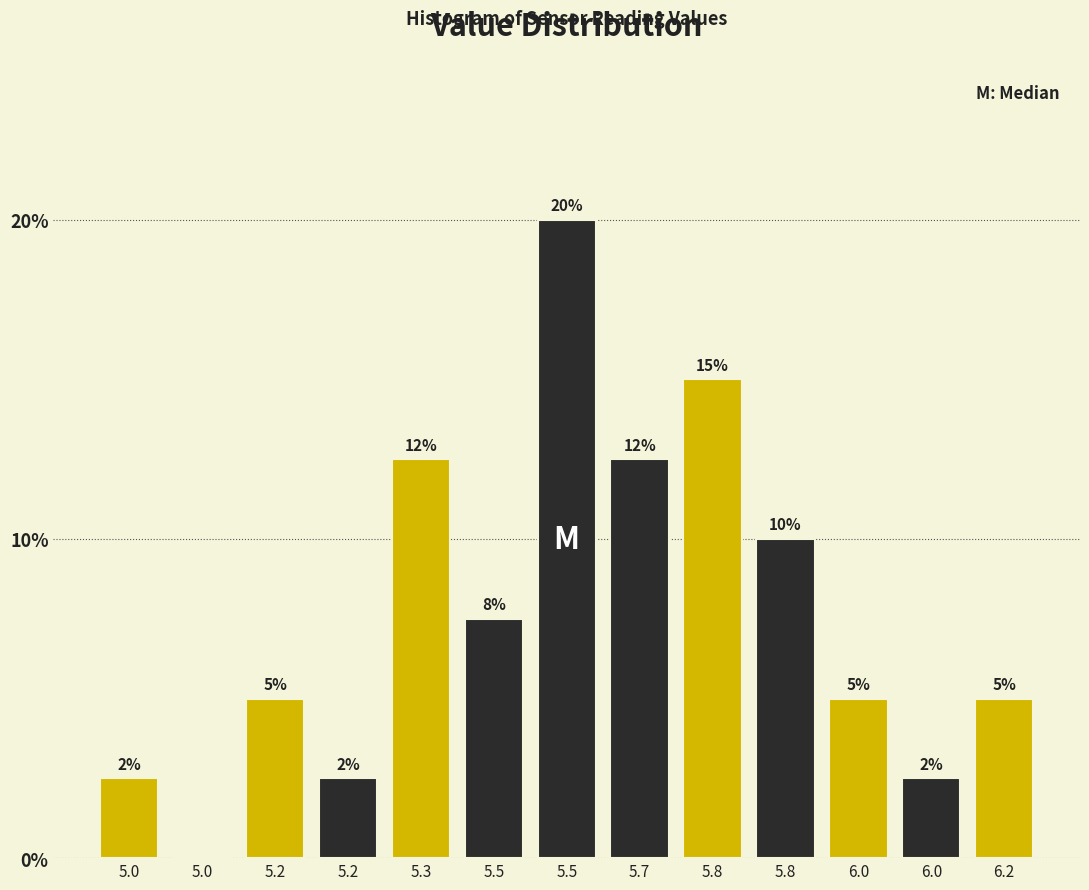

Are the bars horizontal?

No